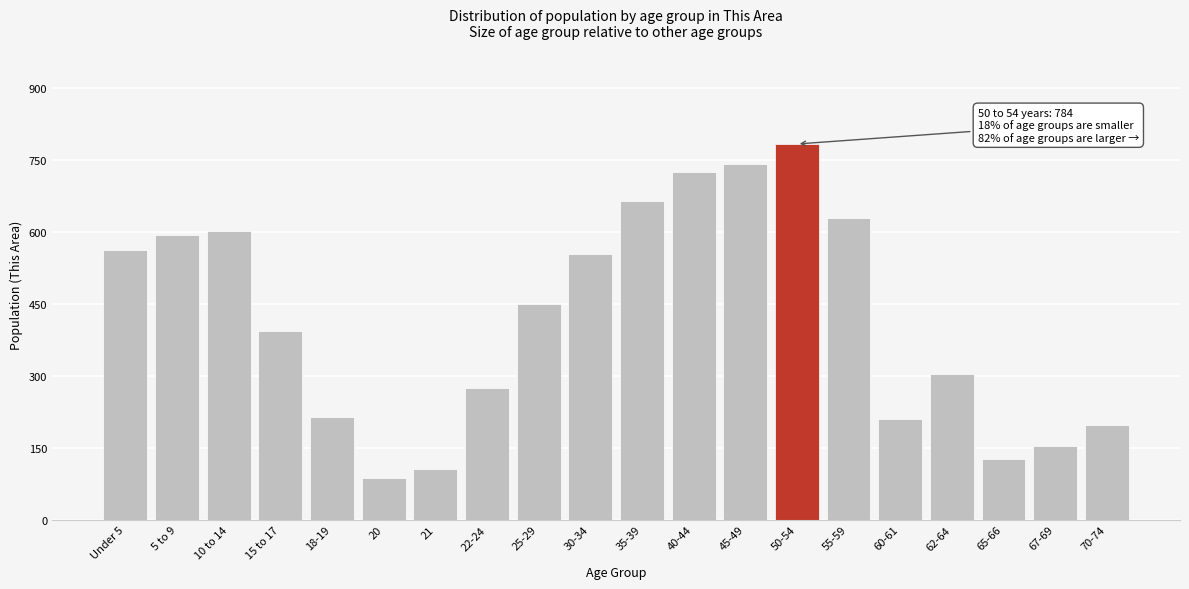

Reading left to right, list all the values displayed in this chart.

Under 5=562	5 to 9=595	10 to 14=603	15 to 17=394	18-19=215	20=87	21=105	22-24=275	25-29=450	30-34=554	35-39=664	40-44=726	45-49=743	50-54=784	55-59=629	60-61=210	62-64=303	65-66=126	67-69=153	70-74=198